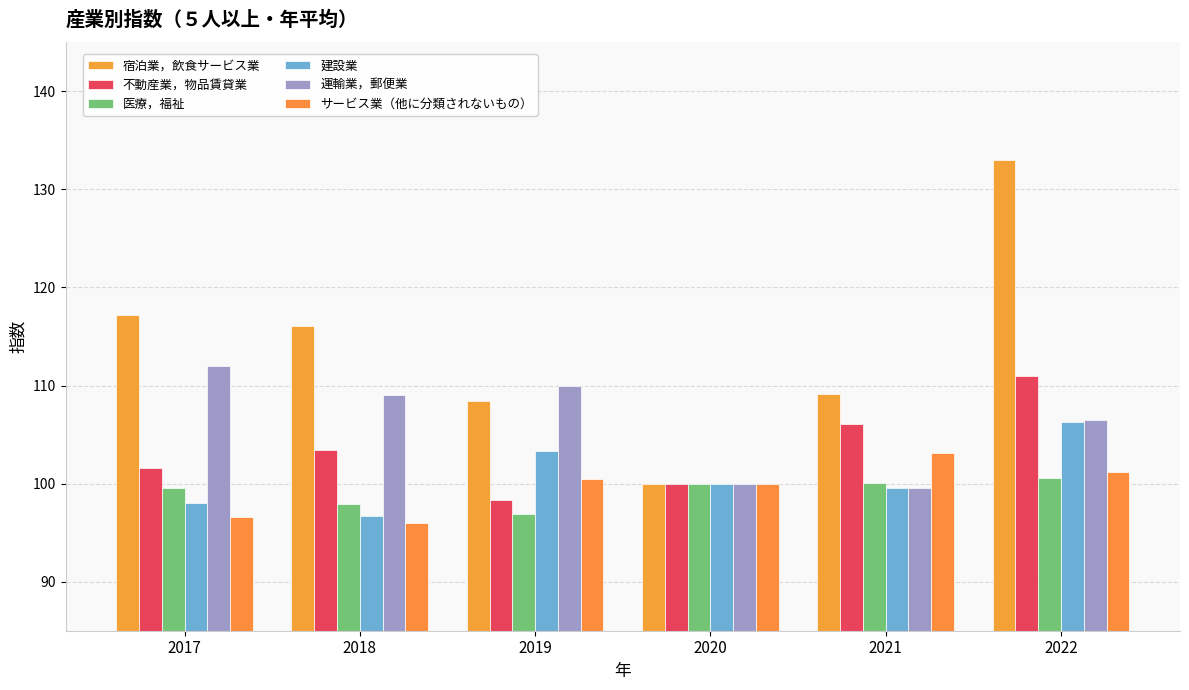

Which label corresponds to the smallest value in the chart?

2018